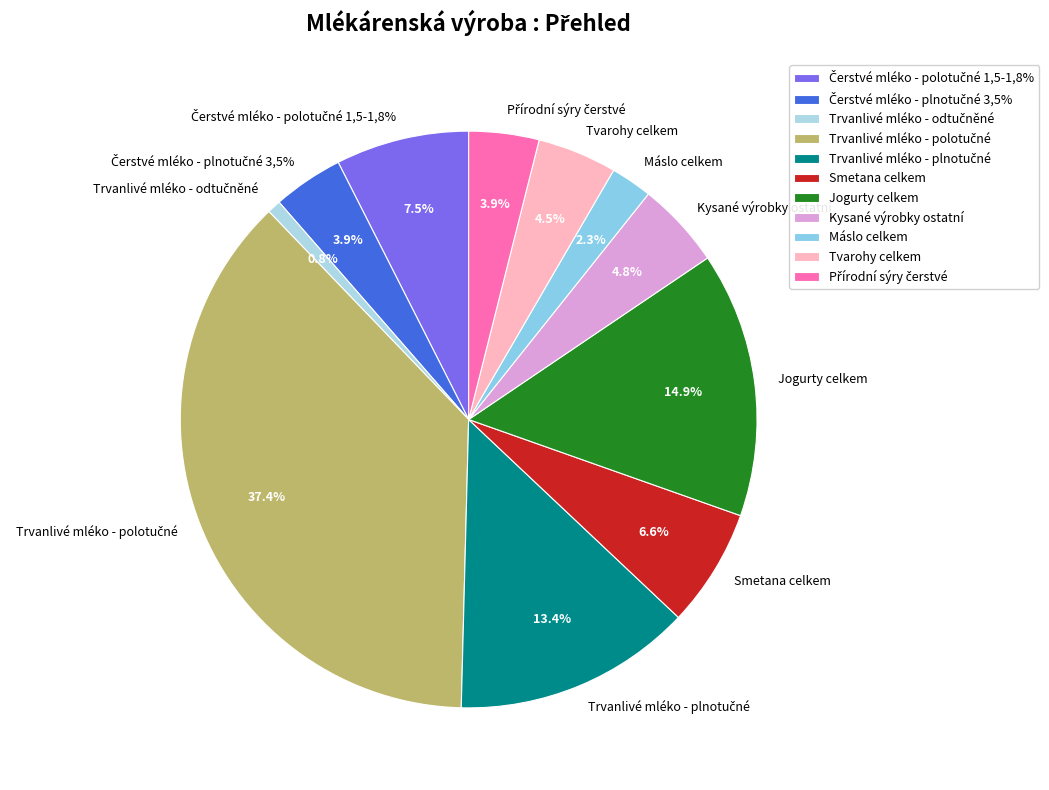

Rank the categories by value from highest to lowest.

Trvanlivé mléko - polotučné, Jogurty celkem, Trvanlivé mléko - plnotučné, Čerstvé mléko - polotučné 1,5-1,8%, Smetana celkem, Kysané výrobky ostatní, Tvarohy celkem, Čerstvé mléko - plnotučné 3,5%, Přírodní sýry čerstvé, Máslo celkem, Trvanlivé mléko - odtučněné